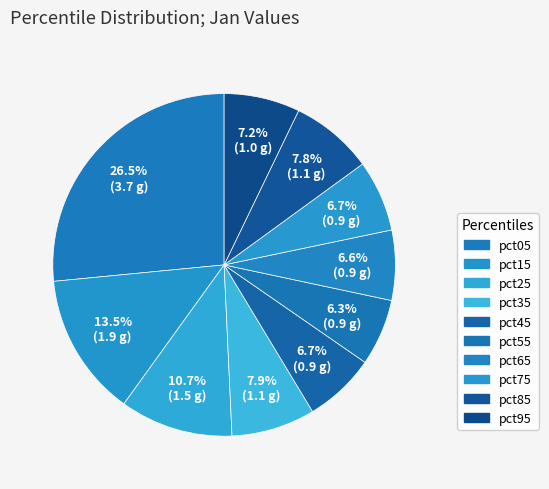

The pct25 slice represents 1% of the pie. True or false?

False